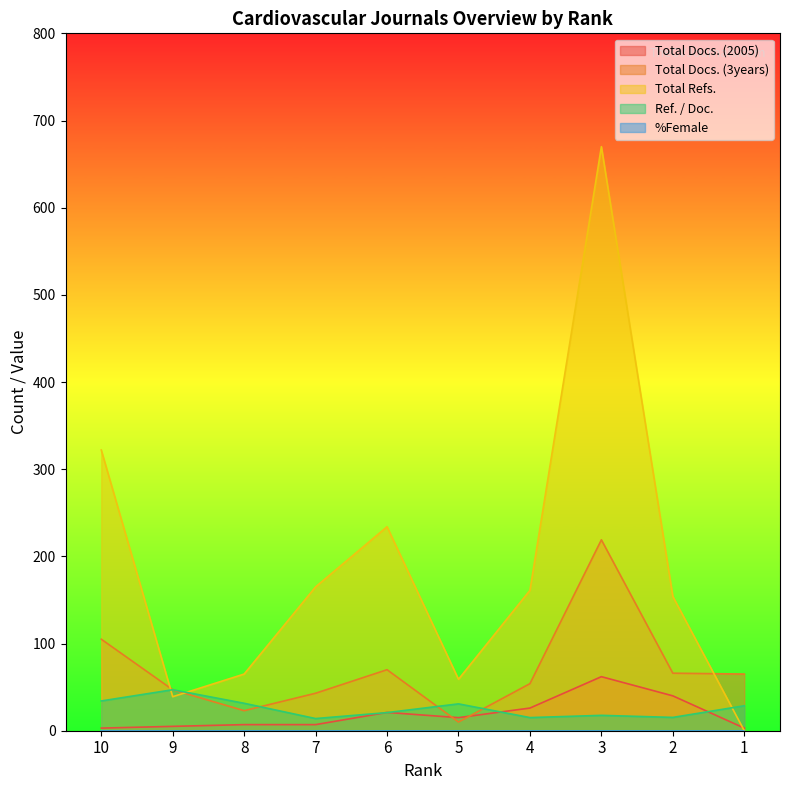

How many lines are shown in the chart?

5